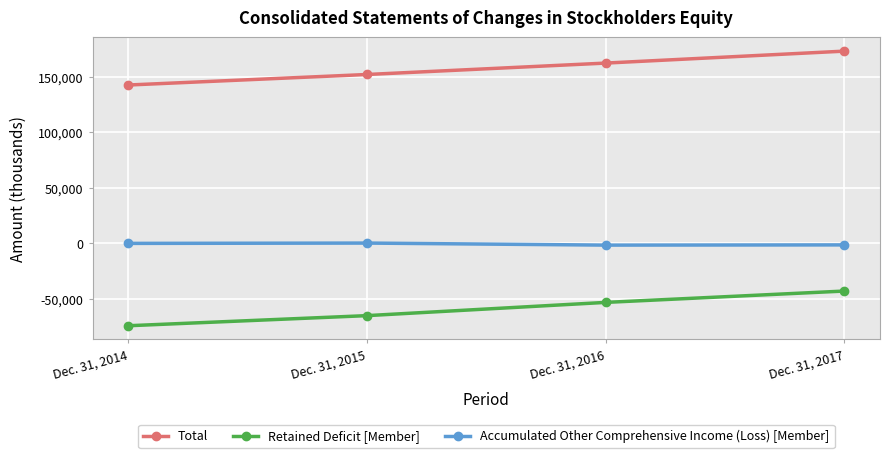

Is the value of Total at Dec. 31, 2015 greater than the value of Accumulated Other Comprehensive Income (Loss) [Member] at Dec. 31, 2014?

Yes